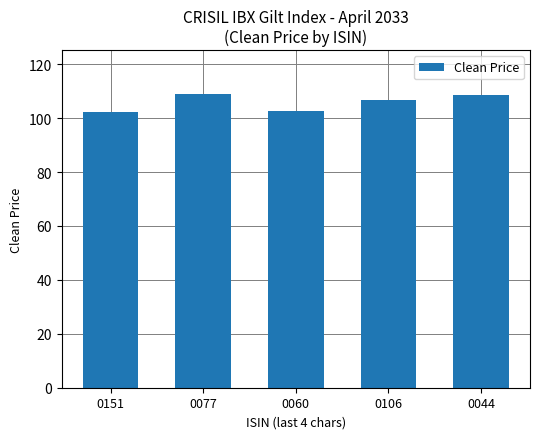

Does the chart contain any negative values?

No